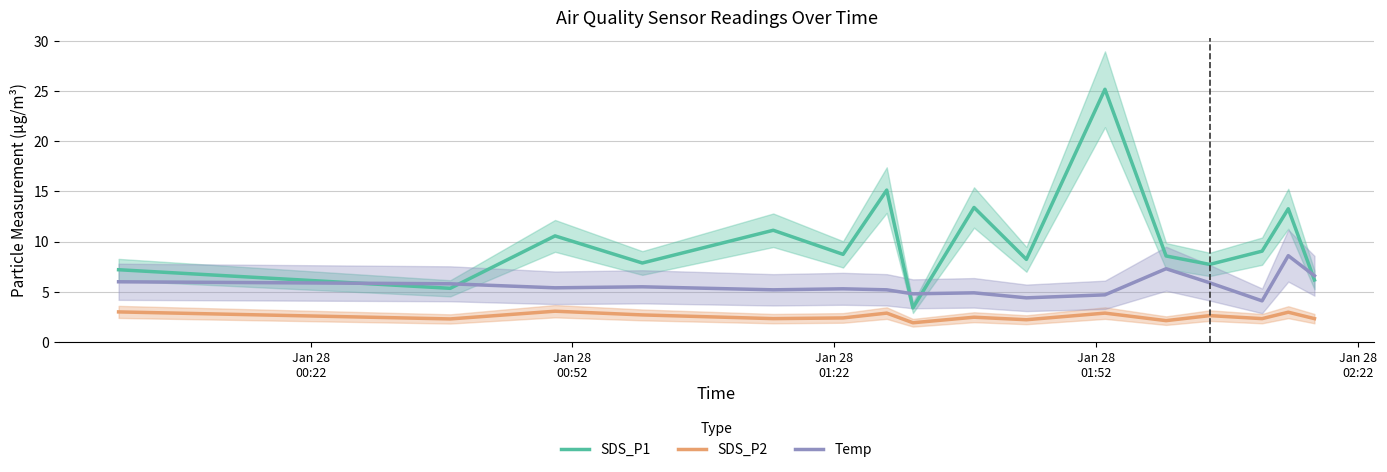

What is the highest value of the SDS_P2 series?

3.1